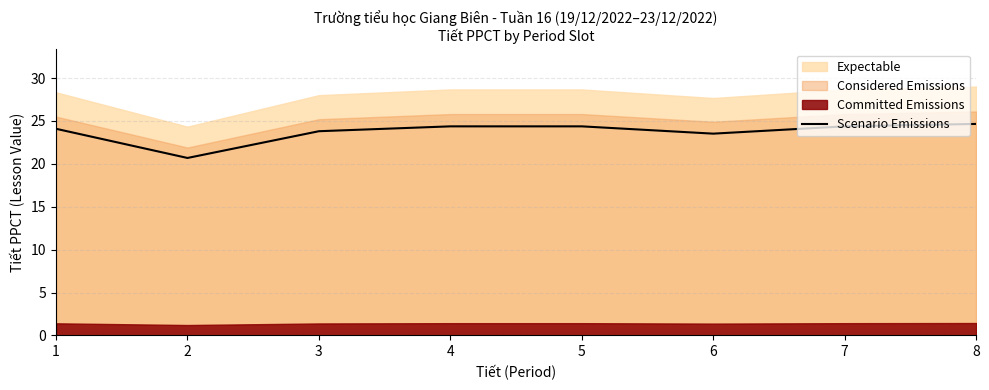

What is the difference between the maximum and minimum values?

4.0